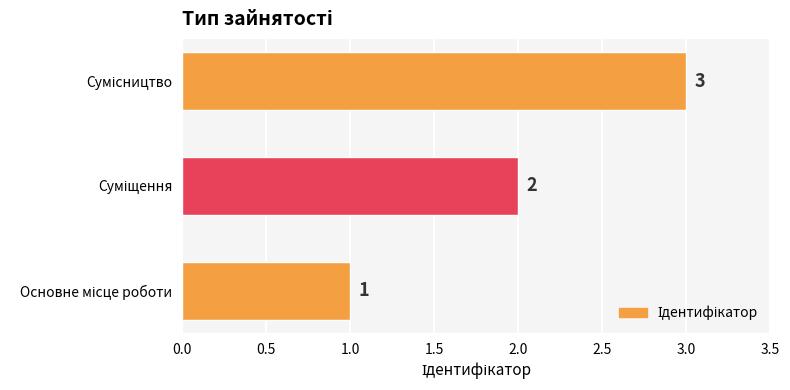

How many values are between 1 and 3?

3